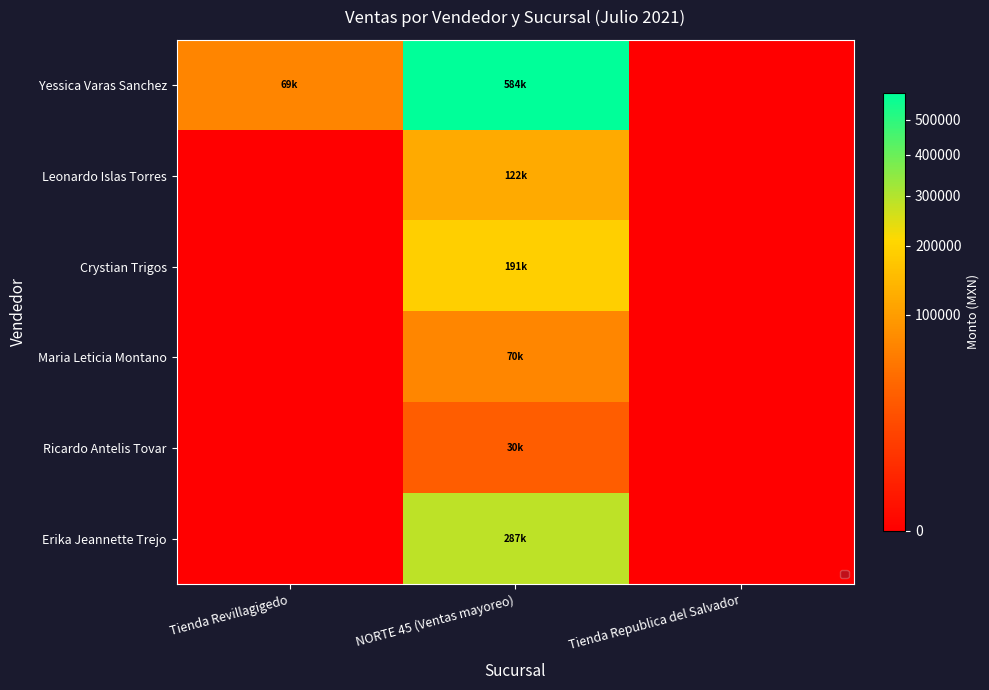

Which series changed the most between Tienda Revillagigedo and Tienda Republica del Salvador?

Yessica Varas Sanchez